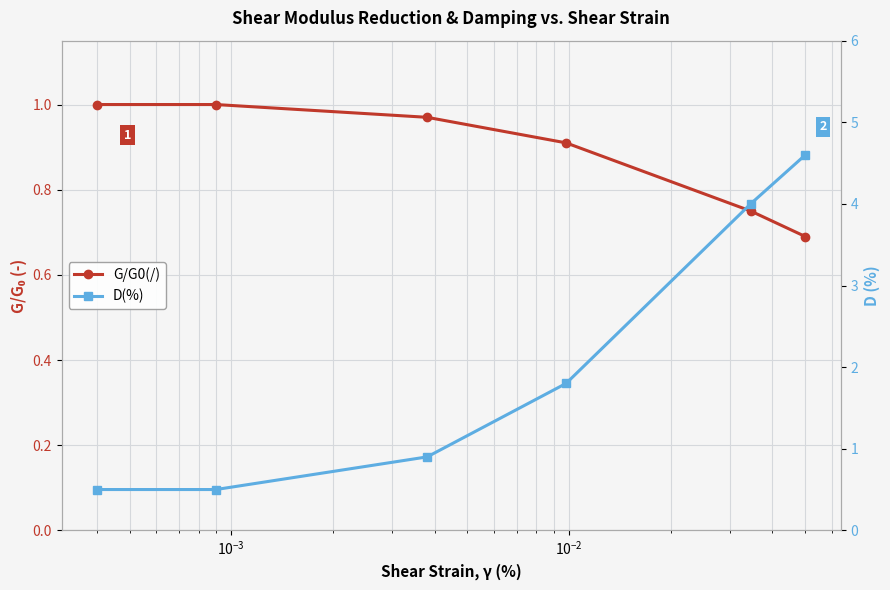

At which label does D(%) first exceed 1?

$\mathdefault{10^{-2}}$